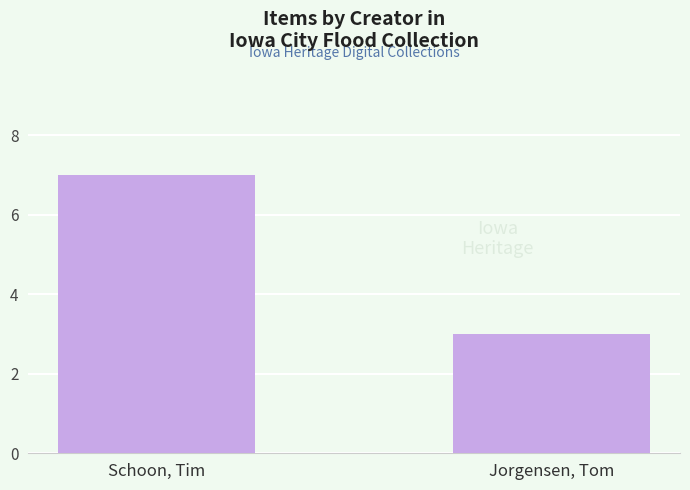

How many values are below 7?

1